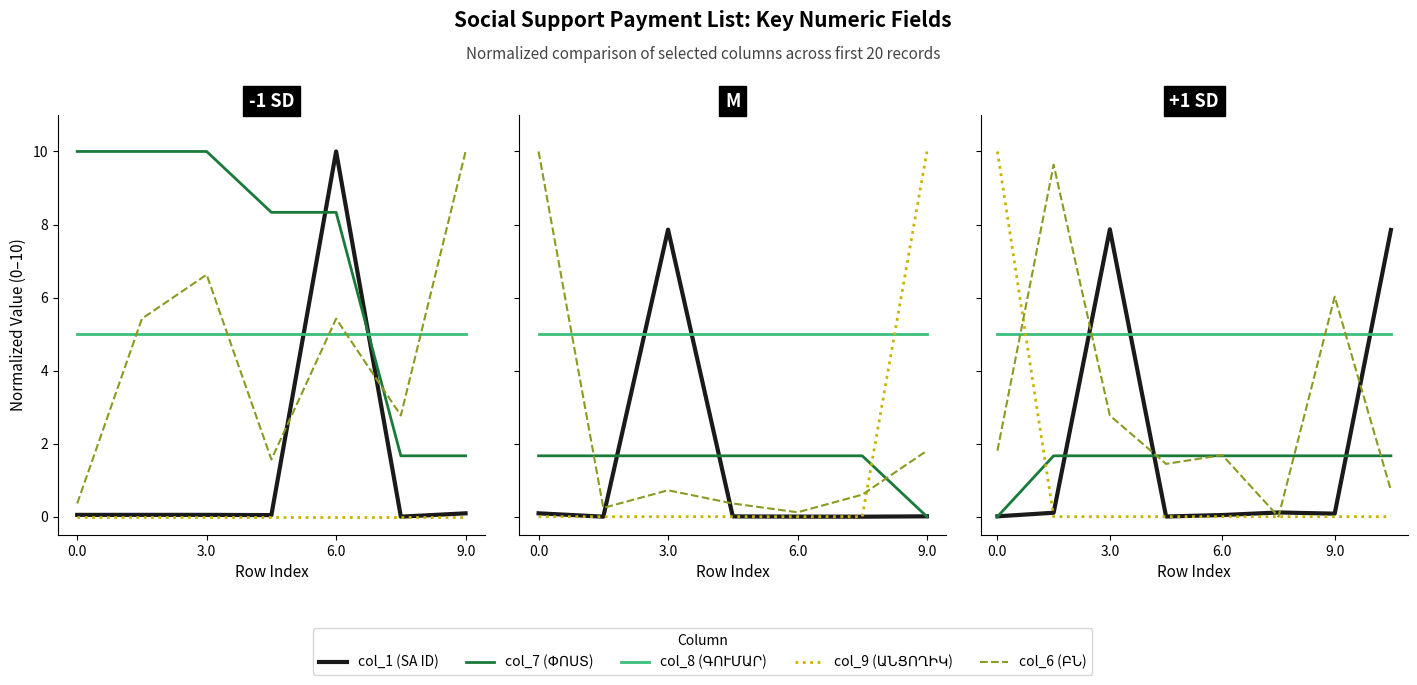

How many times do col_6 (ԲՆ) and col_7 (ՓՈՍՏ) cross each other?

5